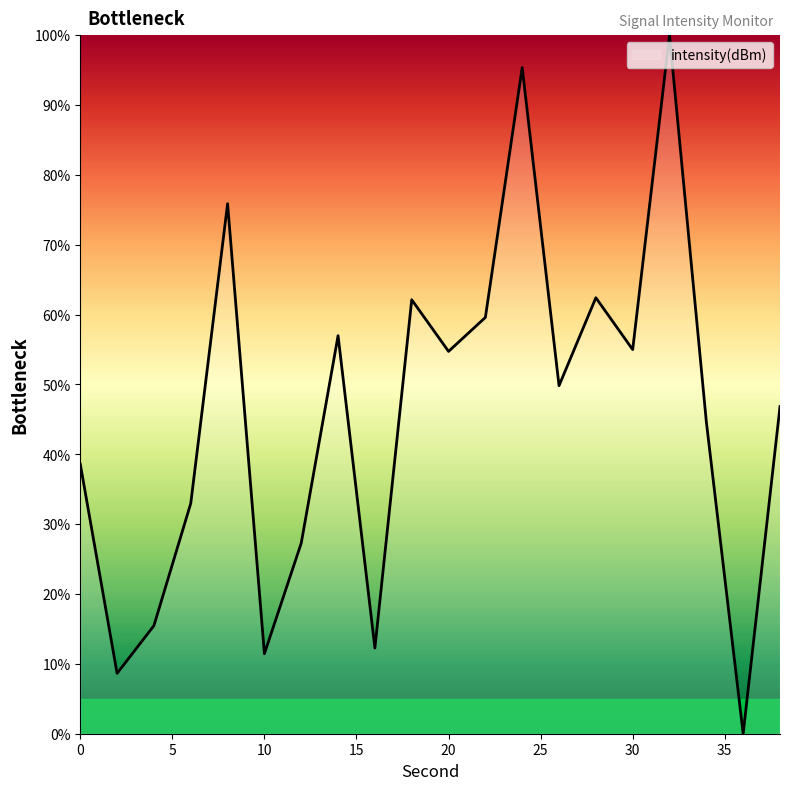

What is the maximum value shown in the chart?

100.0